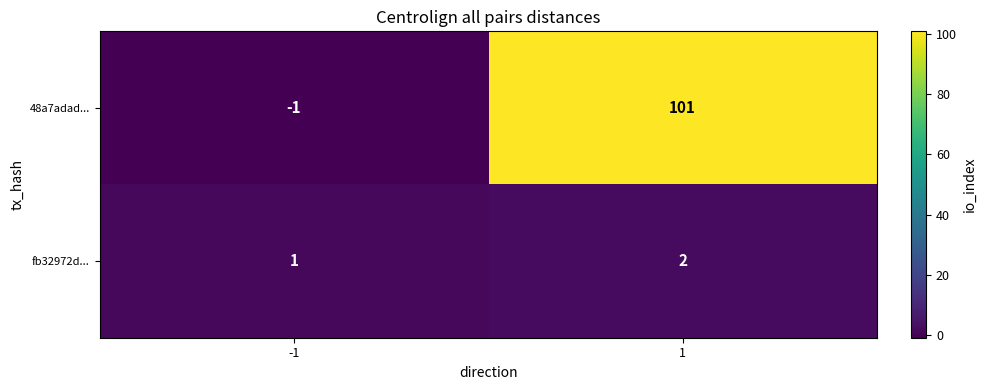

What is the sum of all fb32972d... values?

3